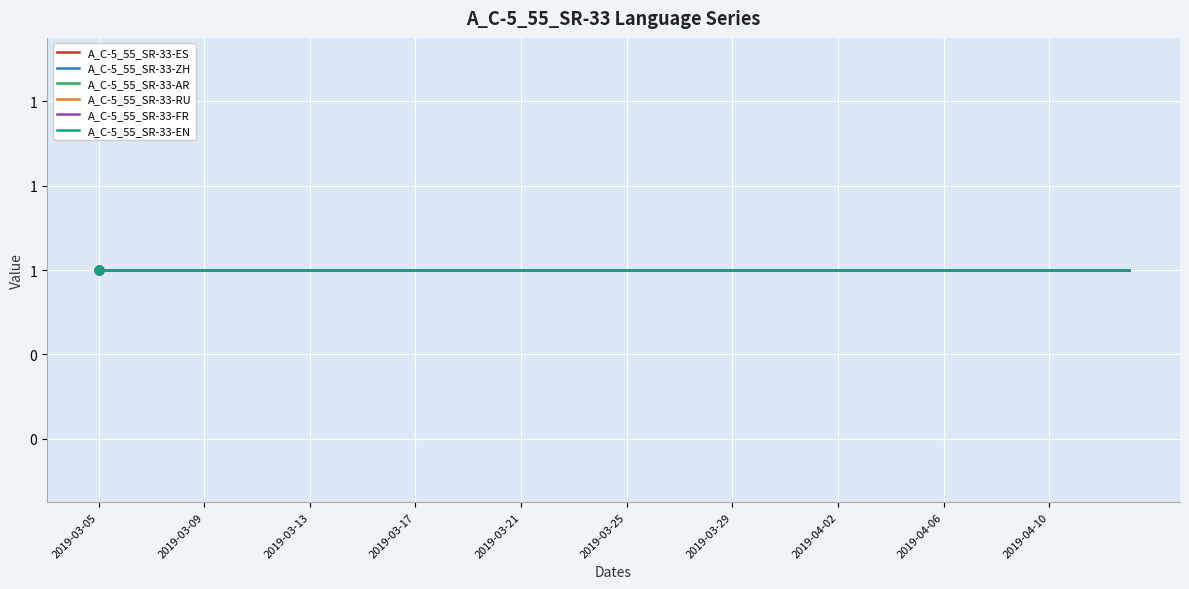

Which series reaches the minimum Y coordinate?

A_C-5_55_SR-33-ES